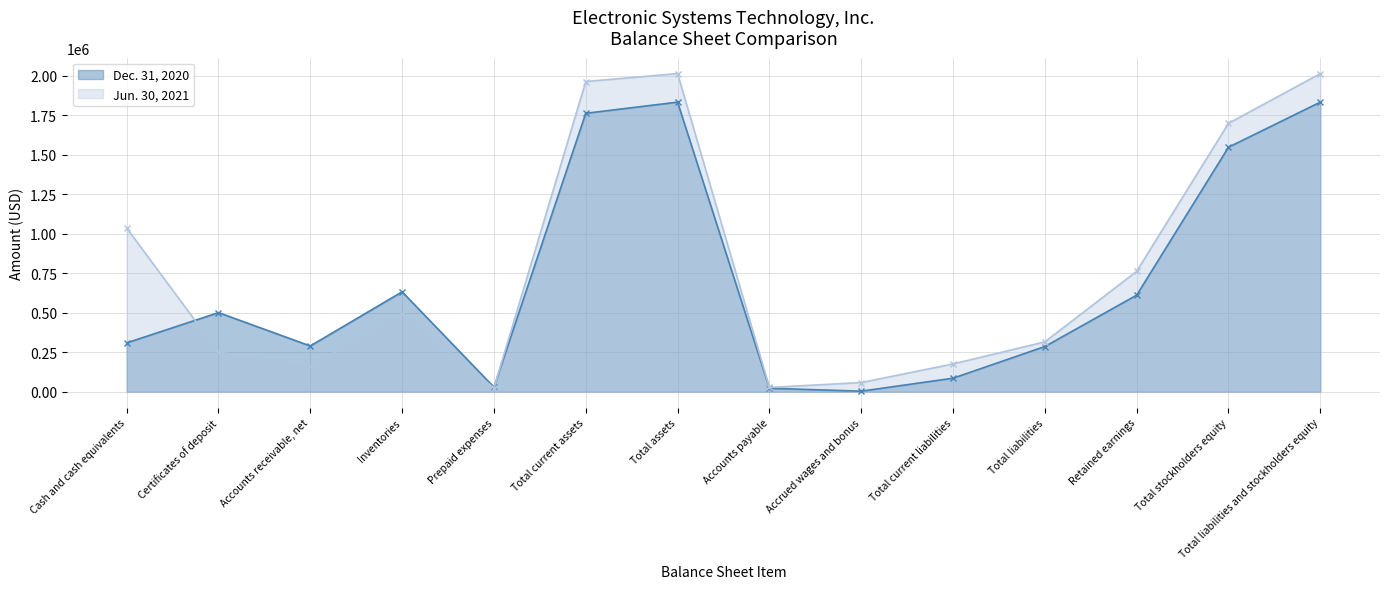

Which series changed the most between Certificates of deposit and Accounts payable?

Dec. 31, 2020